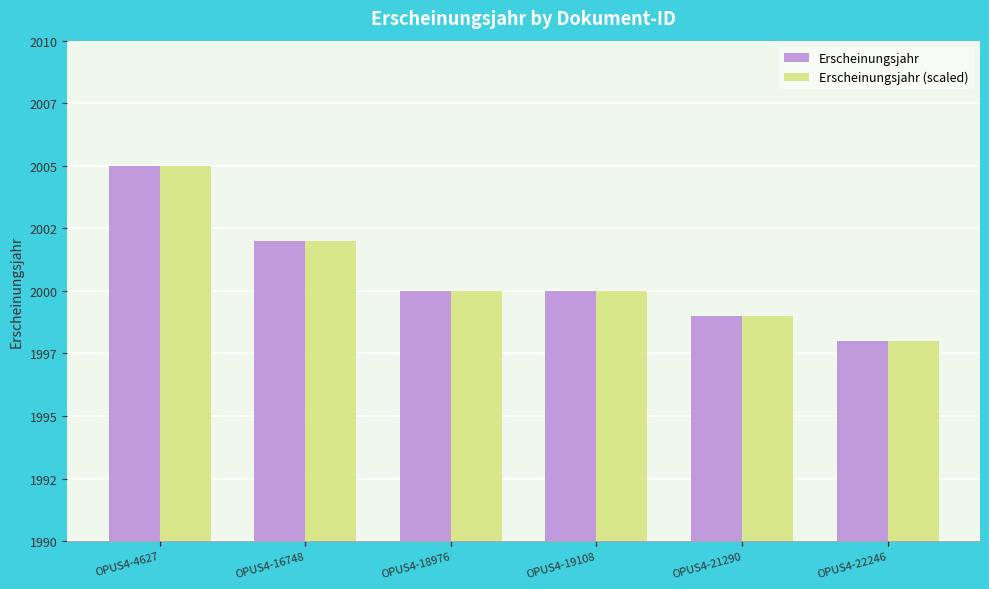

At OPUS4-21290, list the series in order from largest to smallest.

Erscheinungsjahr, Erscheinungsjahr (scaled)